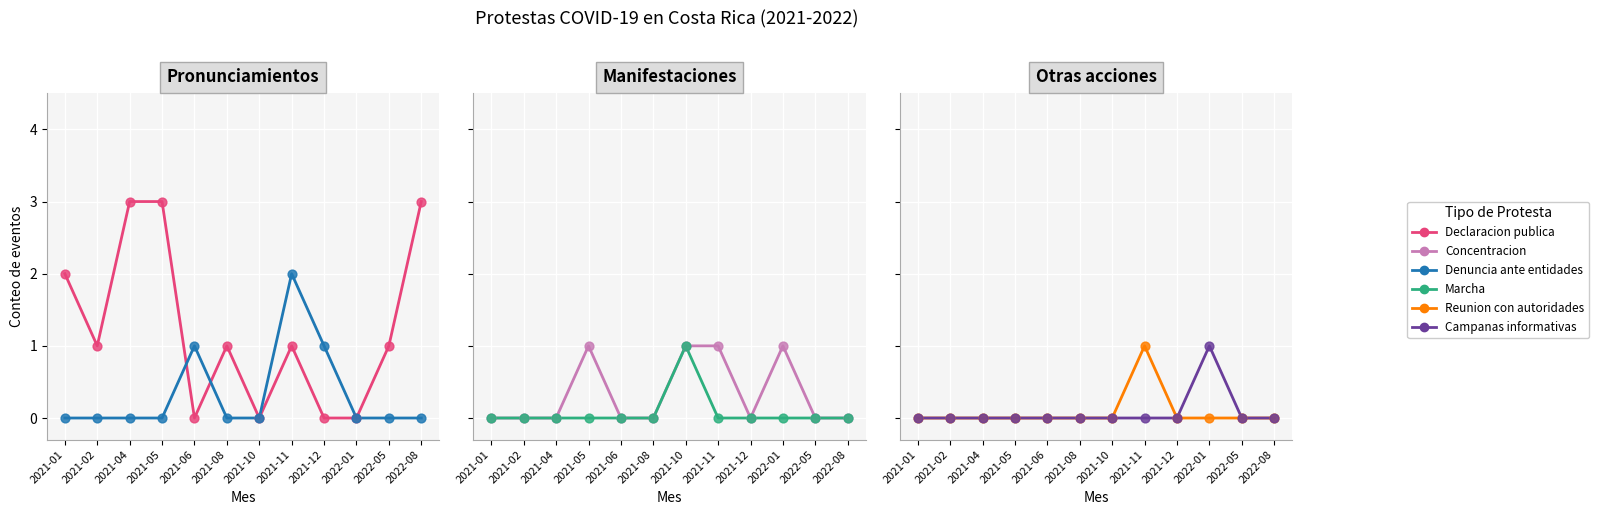

At which category is the sum across all series the highest?

2021-11